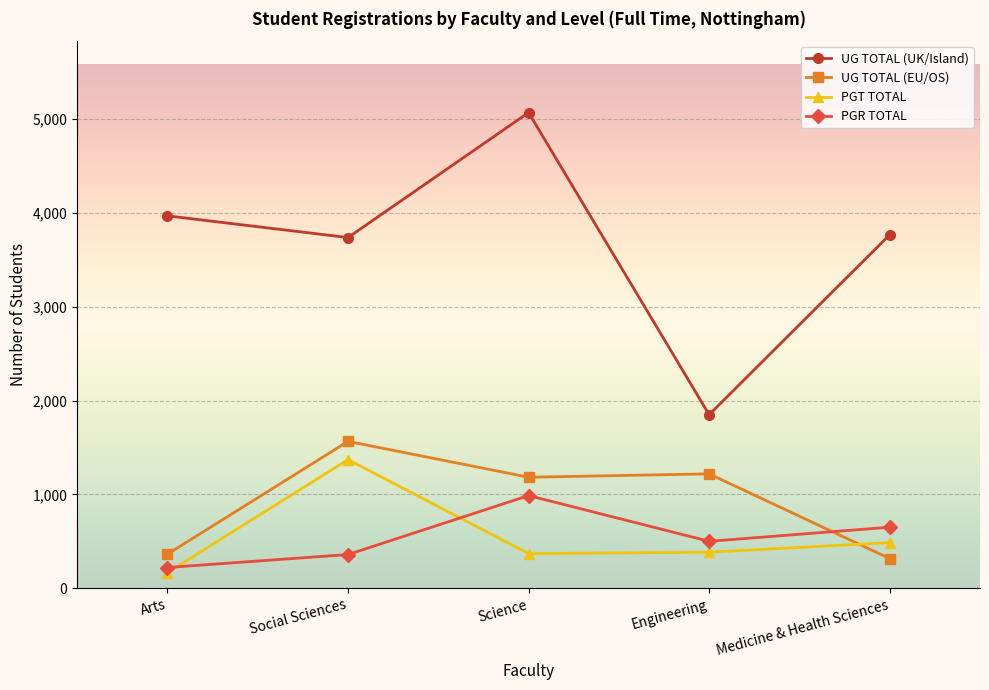

What is the highest value of the PGT TOTAL series?

1371